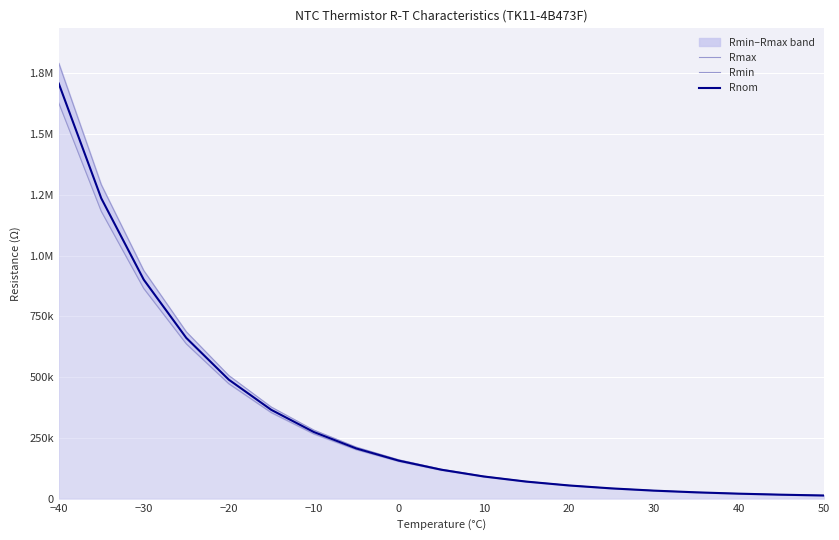

Reading right to left, extract all data points from this chart.

Rmax: 12792	16165	20379	25837	32970	42300	54900	71126	92565	121258	160038	212072	282327	376890	506628	686592	938298	1291758	1791730
Rmin: 13228	16519	20737	26174	33187	42300	54179	69687	90157	117268	153370	201649	266577	354199	473184	637146	864901	1182412	1628143
Rnom: 13007	16340	20556	26003	33076	42300	54362	70179	91206	119130	156460	206560	274267	365387	489645	661440	900897	1235938	1708065